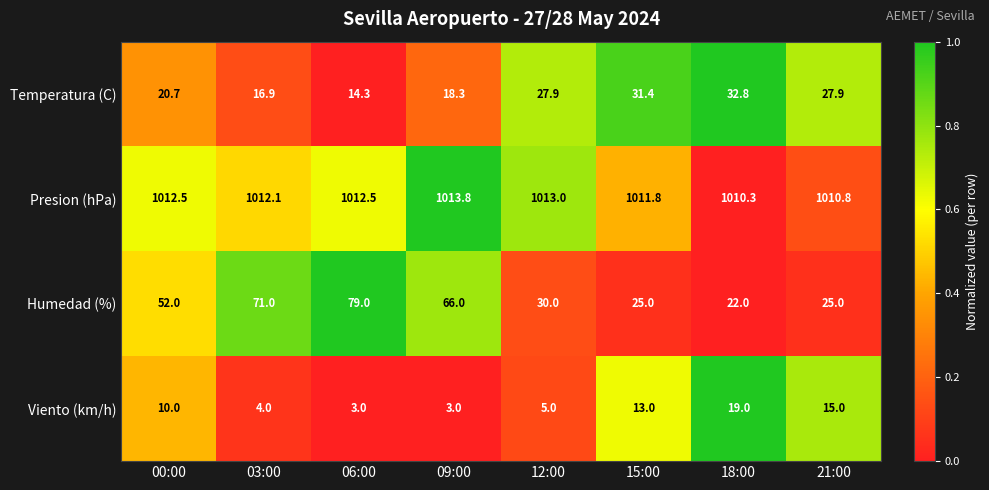

True or false: Temperatura (C) has a value of 24.0 at 03:00.

False